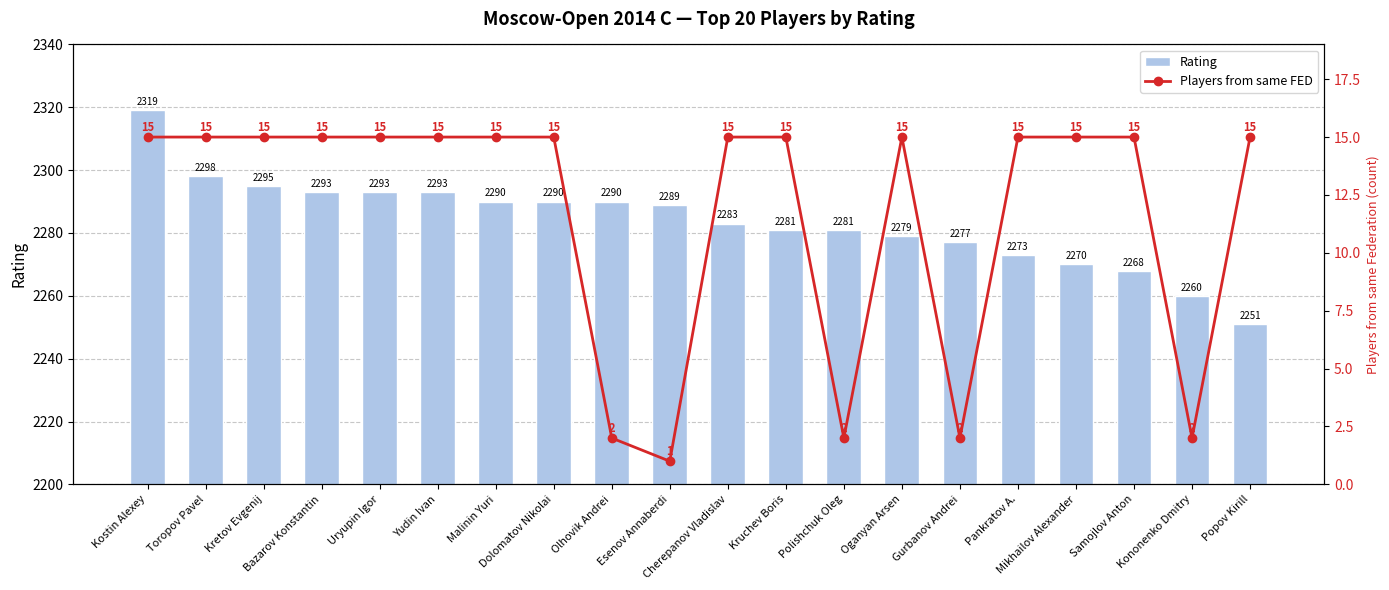

What is the label of the 20th bar from the right?

Kostin Alexey